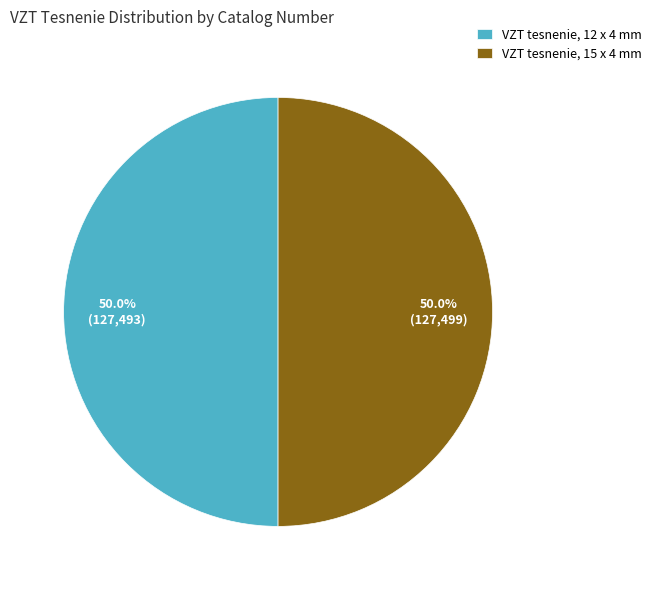

How many segments does this pie chart have?

2